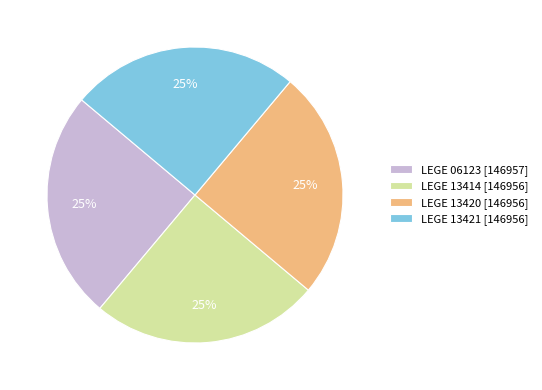

What percentage is the LEGE 06123 [146957] slice, to the nearest percent?

25%